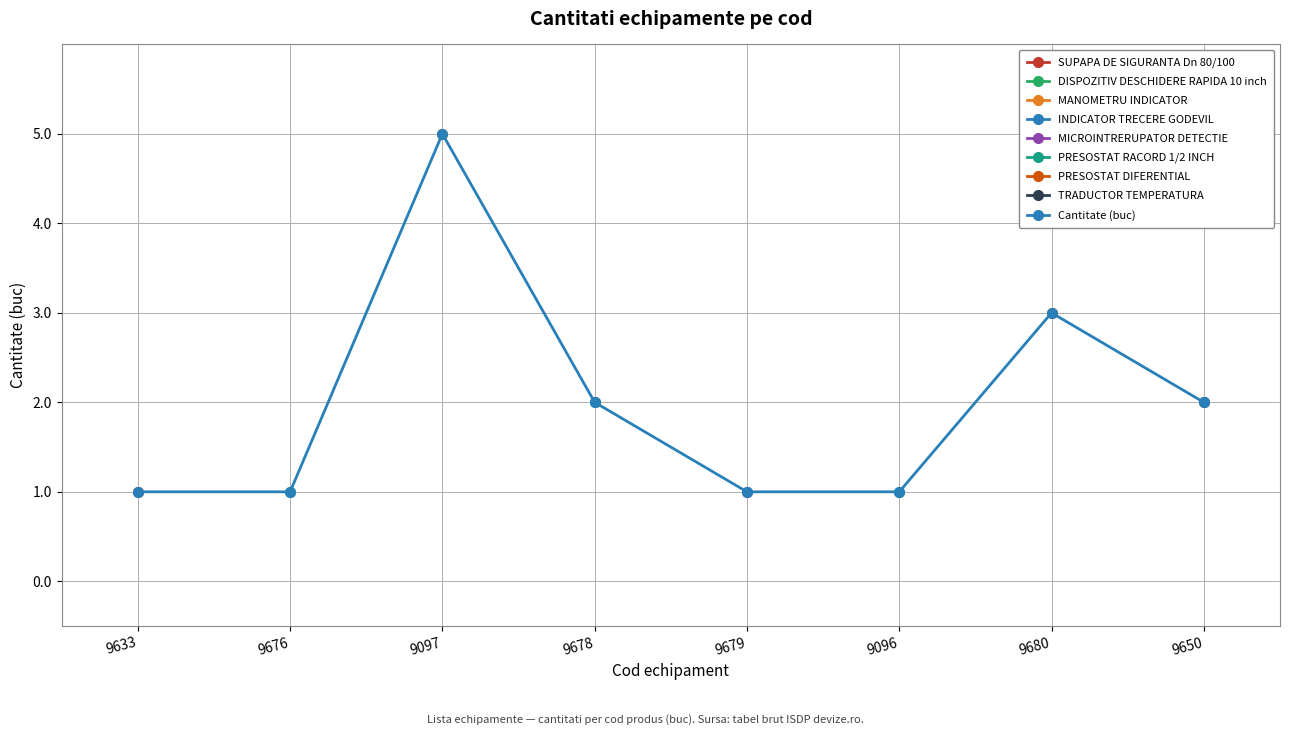

How many interior local peaks (higher than both neighbors) does the data have?

2